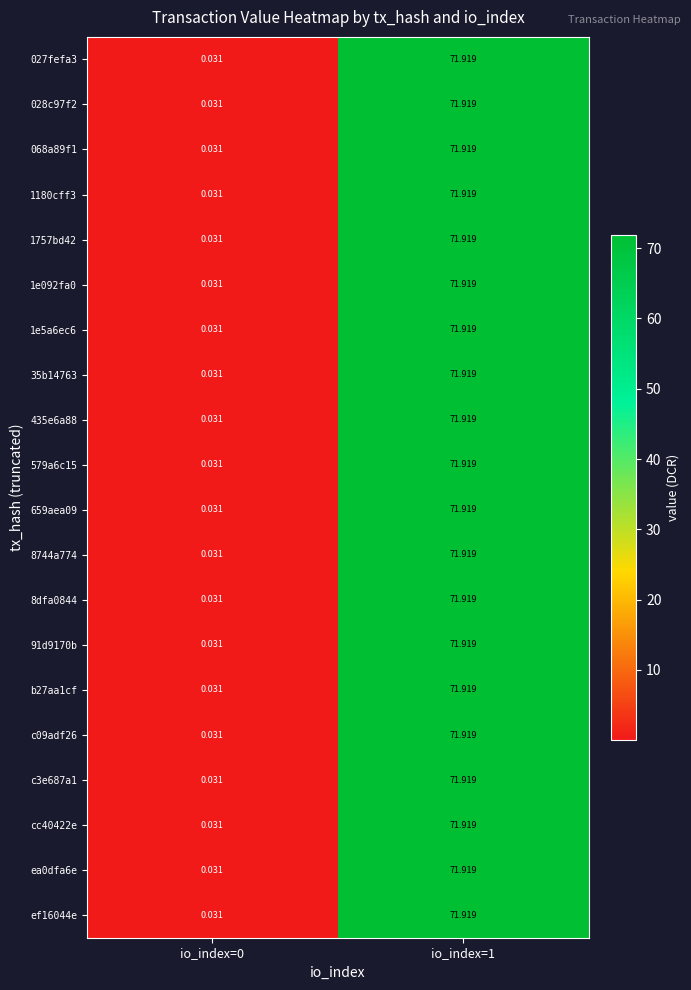

Reading right to left, what are all the values shown in this chart?

027fefa3: io_index=1=71.9	io_index=0=0.0
028c97f2: io_index=1=71.9	io_index=0=0.0
068a89f1: io_index=1=71.9	io_index=0=0.0
1180cff3: io_index=1=71.9	io_index=0=0.0
1757bd42: io_index=1=71.9	io_index=0=0.0
1e092fa0: io_index=1=71.9	io_index=0=0.0
1e5a6ec6: io_index=1=71.9	io_index=0=0.0
35b14763: io_index=1=71.9	io_index=0=0.0
435e6a88: io_index=1=71.9	io_index=0=0.0
579a6c15: io_index=1=71.9	io_index=0=0.0
659aea09: io_index=1=71.9	io_index=0=0.0
8744a774: io_index=1=71.9	io_index=0=0.0
8dfa0844: io_index=1=71.9	io_index=0=0.0
91d9170b: io_index=1=71.9	io_index=0=0.0
b27aa1cf: io_index=1=71.9	io_index=0=0.0
c09adf26: io_index=1=71.9	io_index=0=0.0
c3e687a1: io_index=1=71.9	io_index=0=0.0
cc40422e: io_index=1=71.9	io_index=0=0.0
ea0dfa6e: io_index=1=71.9	io_index=0=0.0
ef16044e: io_index=1=71.9	io_index=0=0.0